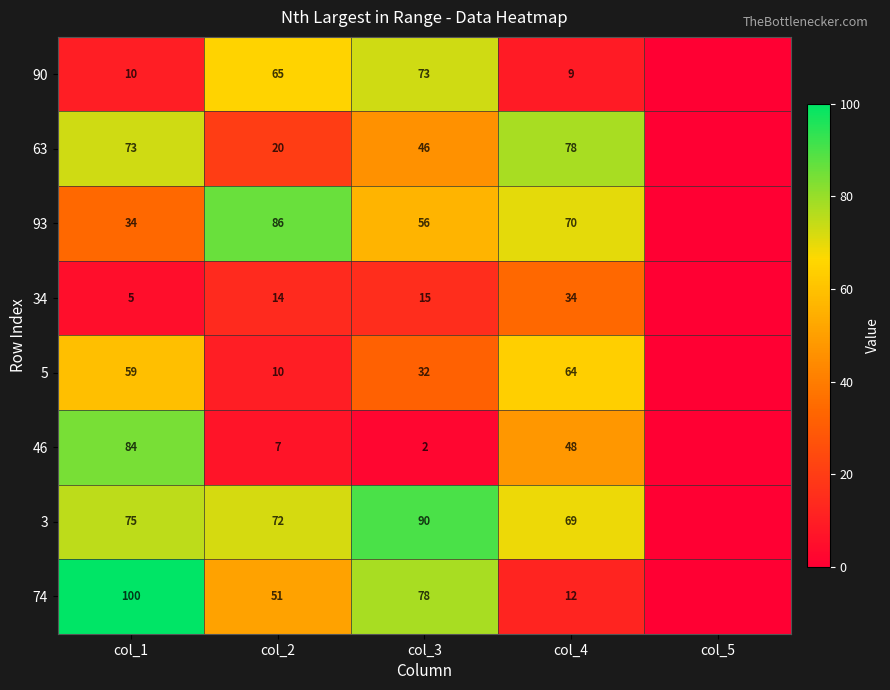

Between col_1 and col_4, which series saw the biggest shift?

74